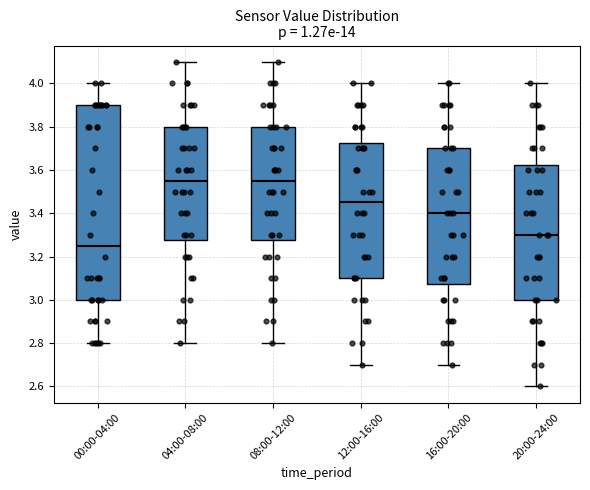

Reading left to right, transcribe this box plot: for each box, give where its median line is, the range the box spans, and where its two whiskers end, as read against the y-axis. The values are not printed on the chart, so give them approximately, as read against the axis.

00:00-04:00: median 3.26, box 3.00 to 3.90, whiskers 2.80 to 4.00
04:00-08:00: median 3.56, box 3.28 to 3.80, whiskers 2.80 to 4.10
08:00-12:00: median 3.56, box 3.28 to 3.80, whiskers 2.80 to 4.10
12:00-16:00: median 3.46, box 3.10 to 3.72, whiskers 2.70 to 4.00
16:00-20:00: median 3.40, box 3.08 to 3.70, whiskers 2.70 to 4.00
20:00-24:00: median 3.30, box 3.00 to 3.62, whiskers 2.60 to 4.00